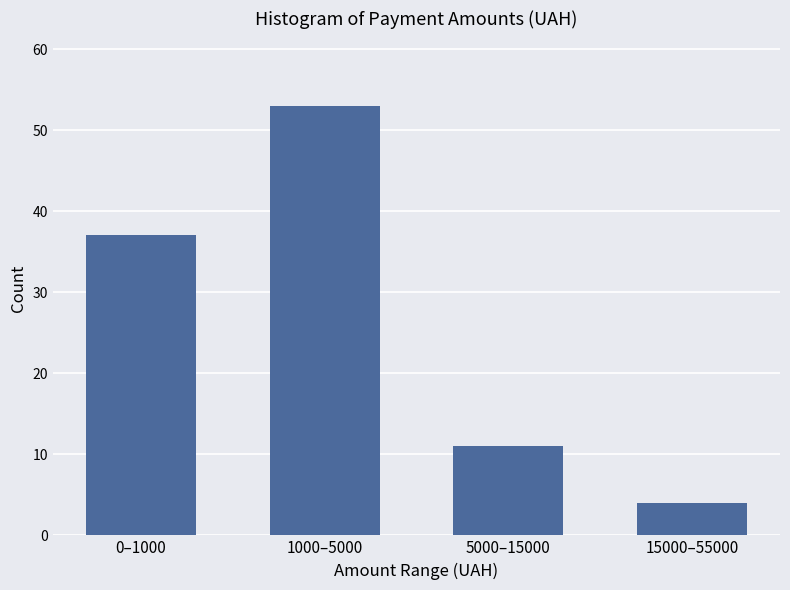

Reading left to right, transcribe all the data shown in this chart.

37	53	11	4